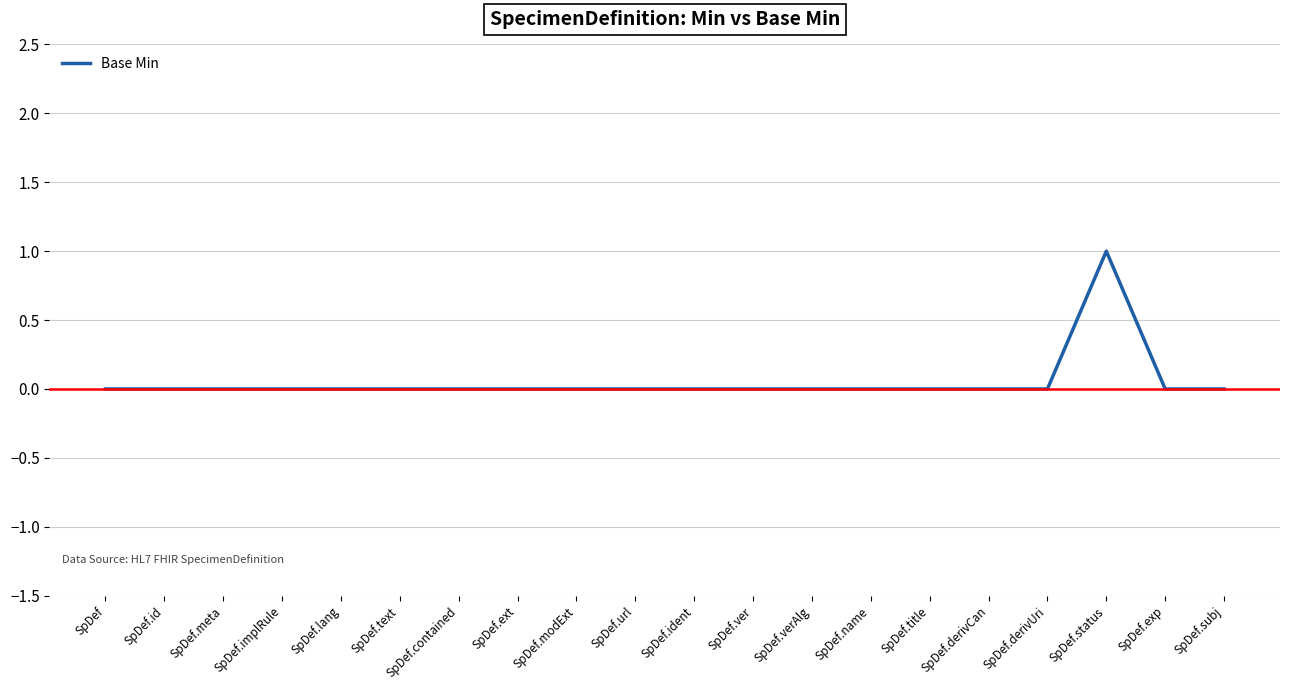

Which label corresponds to the largest value in the chart?

SpDef.status